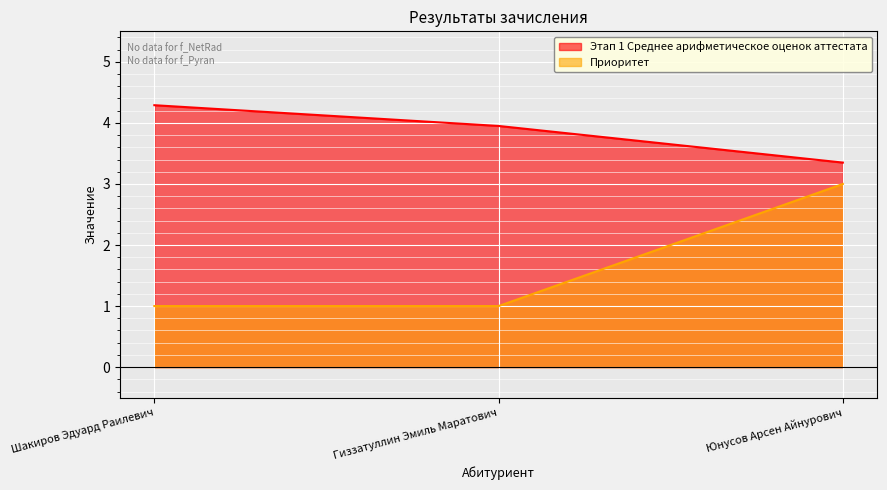

Does the chart display data point markers on the line(s)?

No